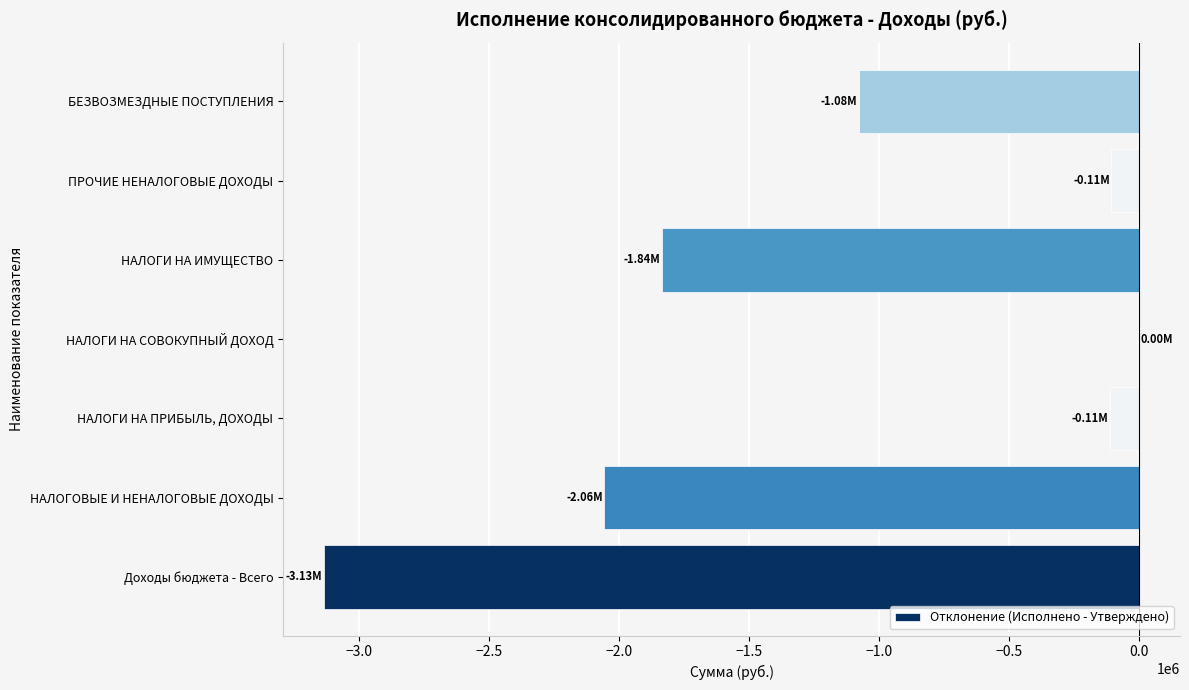

At which category does the chart reach its peak across all series?

НАЛОГИ НА СОВОКУПНЫЙ ДОХОД